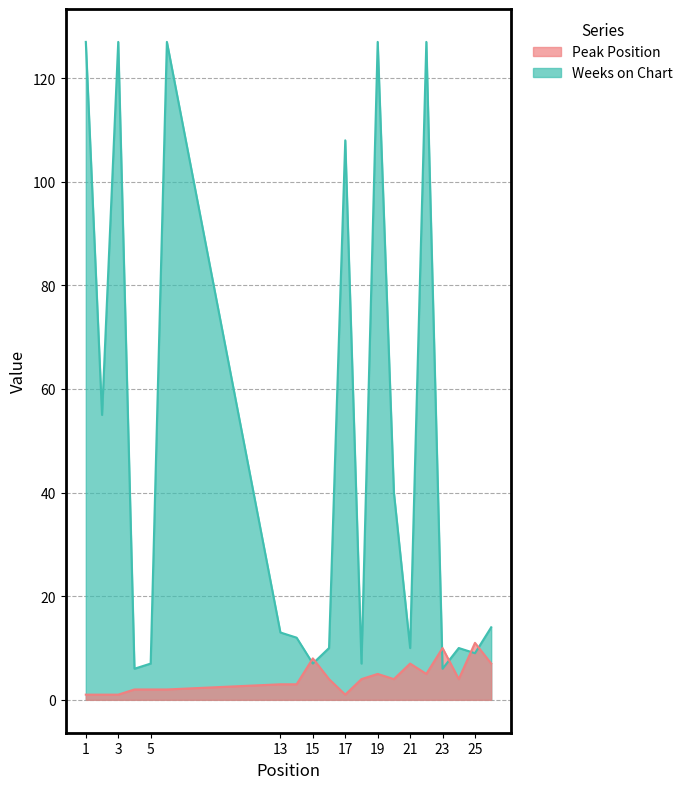

How many lines are shown in the chart?

2